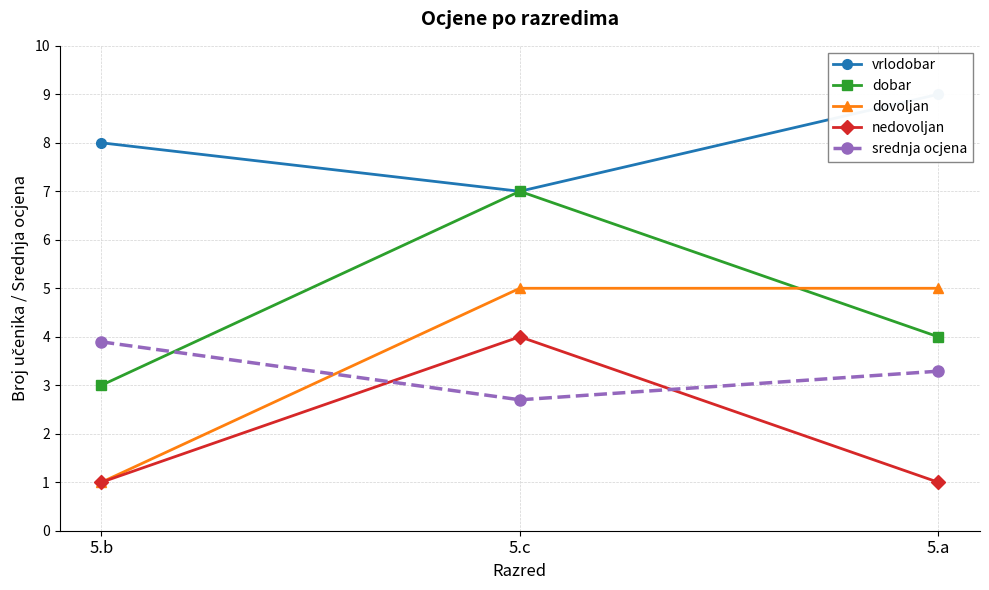

Is it true that dovoljan equals 3.4 at 5.c?

False